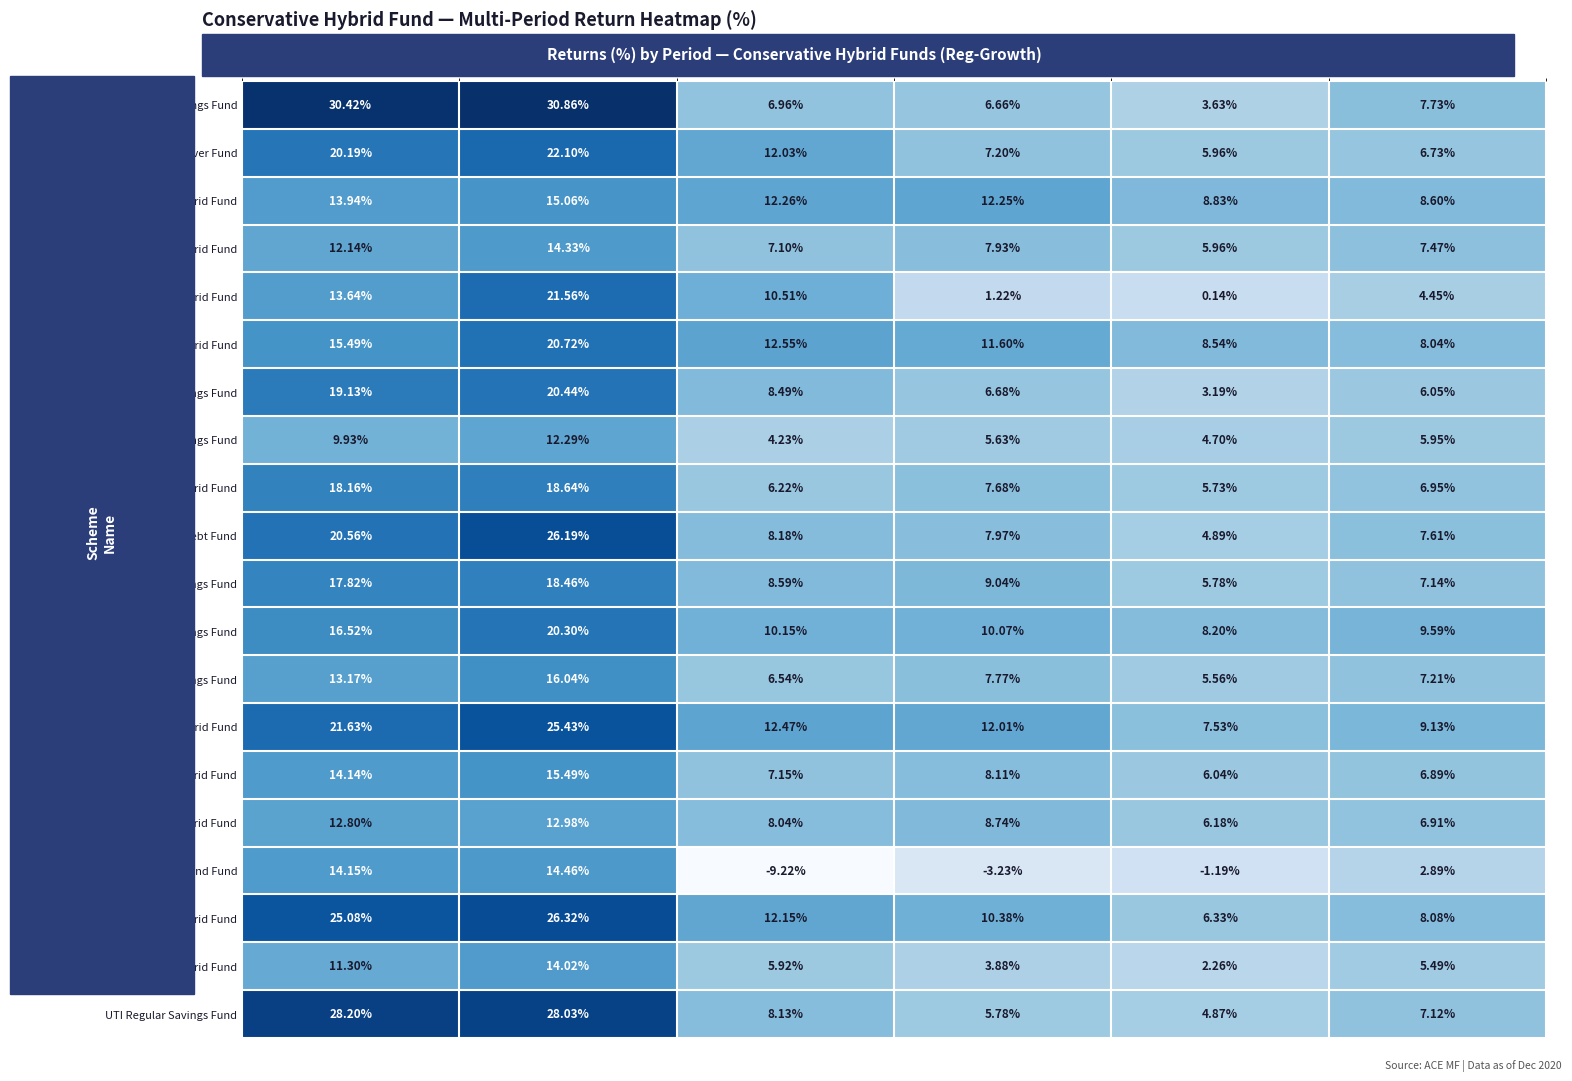

List the series in order of their peak value, highest first.

Aditya Birla SL Regular Savings Fund, UTI Regular Savings Fund, SBI Debt Hybrid Fund, HDFC Hybrid Debt Fund, Kotak Debt Hybrid Fund, Axis Regular Saver Fund, BOI AXA Conservative Hybrid Fund, Canara Rob Conservative Hybrid Fund, DSP Regular Savings Fund, ICICI Pru Regular Savings Fund, Franklin India Debt Hybrid Fund, HSBC Regular Savings Fund, IDFC Regular Savings Fund, L&T Conservative Hybrid Fund, Baroda Conservative Hybrid Fund, Nippon India Hybrid Bond Fund, BNP Paribas Conservative Hybrid Fund, Sundaram Debt Oriented Hybrid Fund, LIC MF Debt Hybrid Fund, Essel Regular Savings Fund